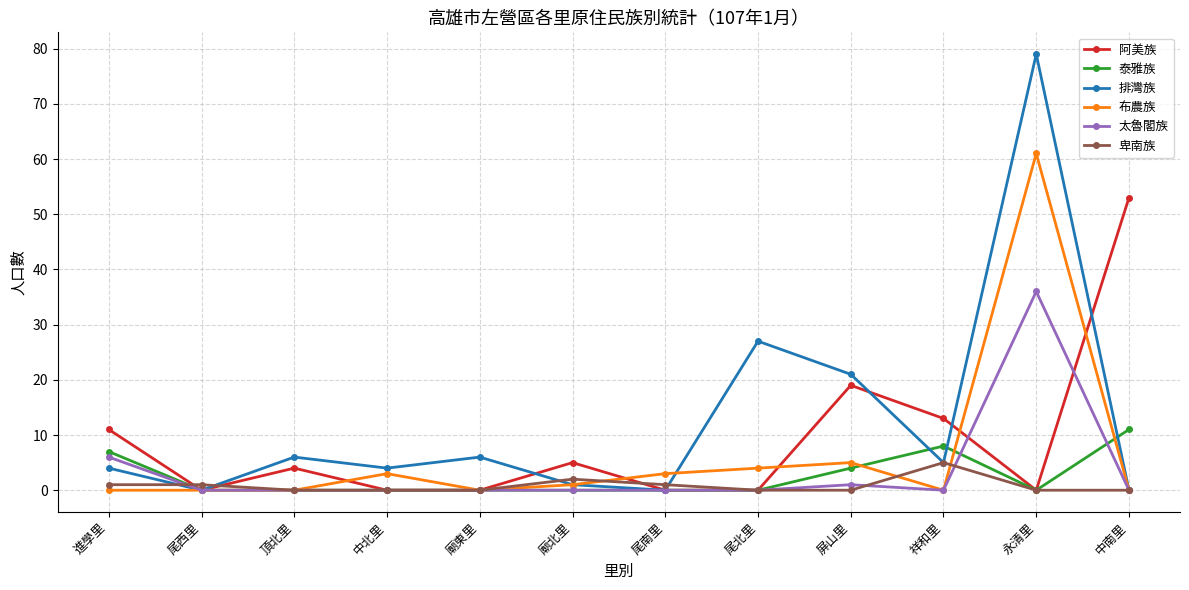

What position from the right is 中北里?

9